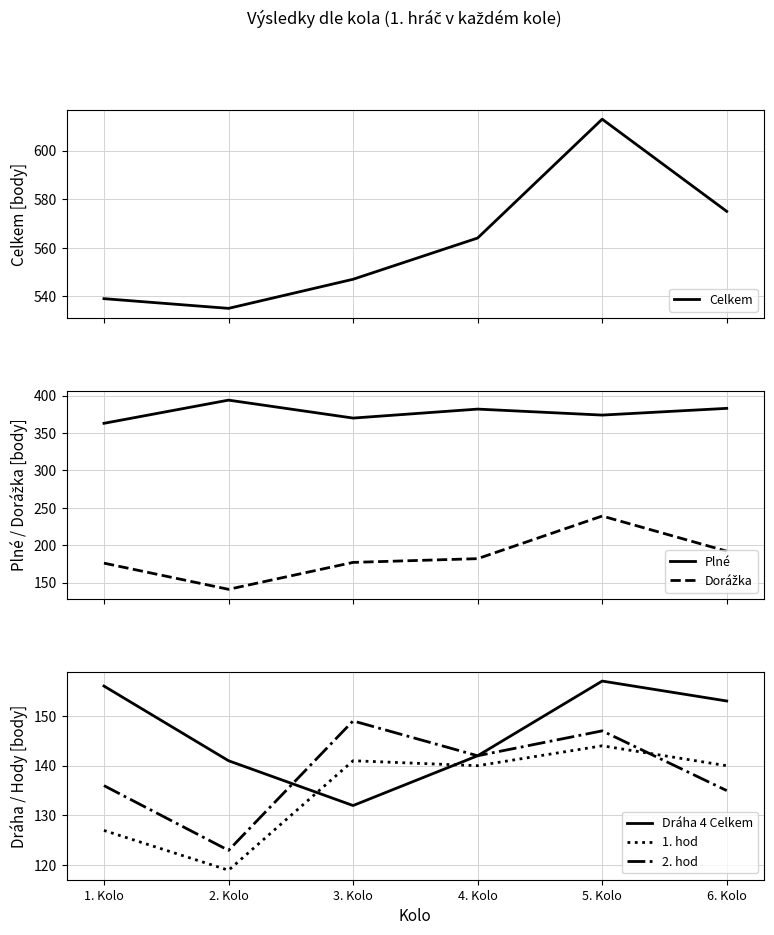

Which series changed the most between 2. Kolo and 6. Kolo?

Dorážka